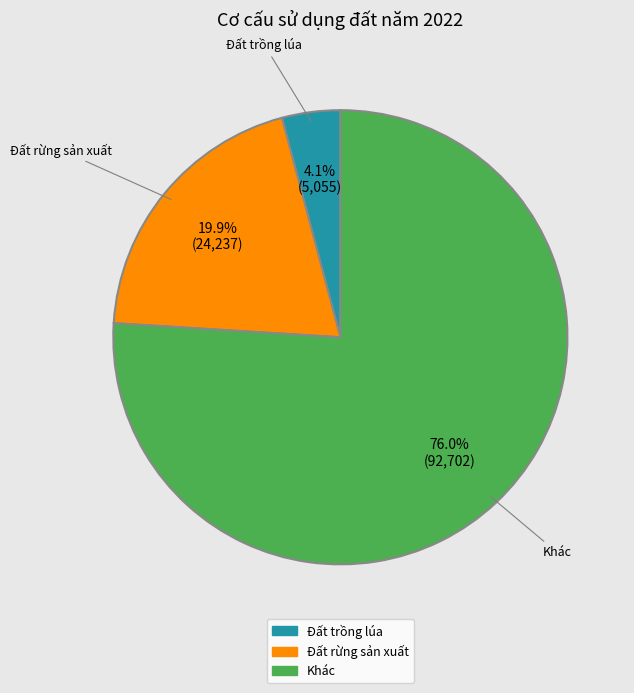

What is the largest slice in the pie chart?

Khác